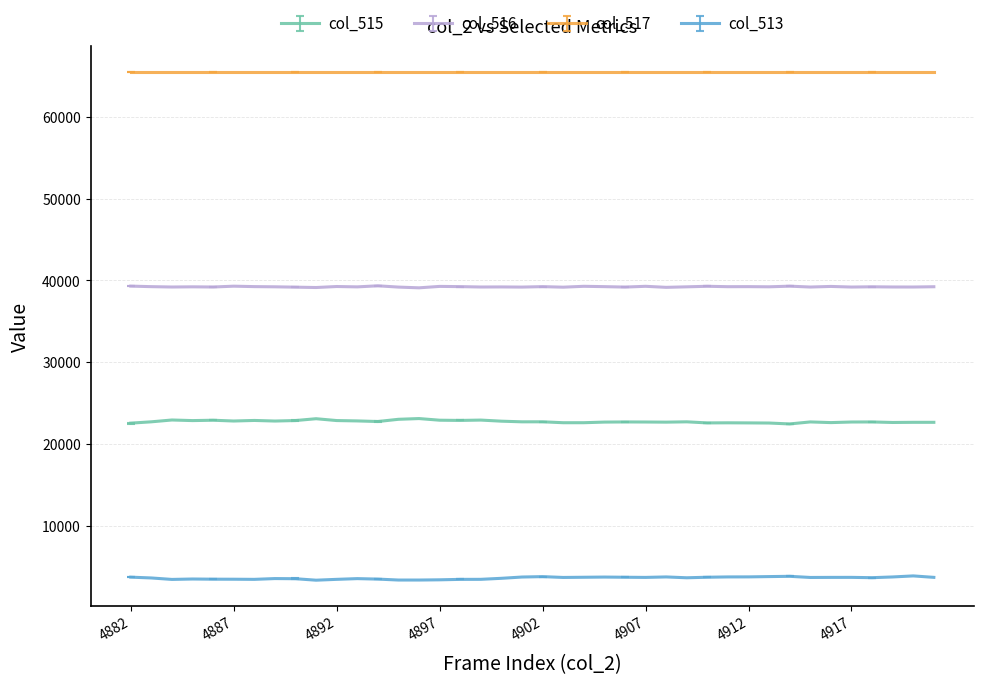

What is the sum of all col_516 values?

1569256